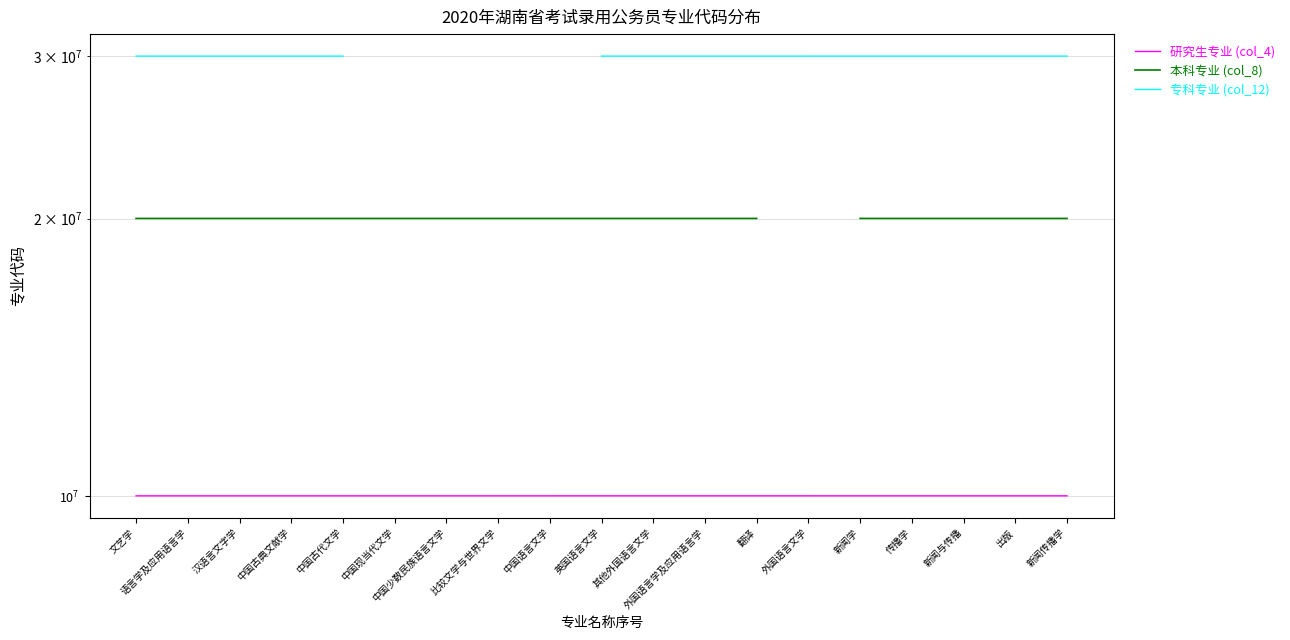

At how many categories does at least one series exceed 26258170?

15